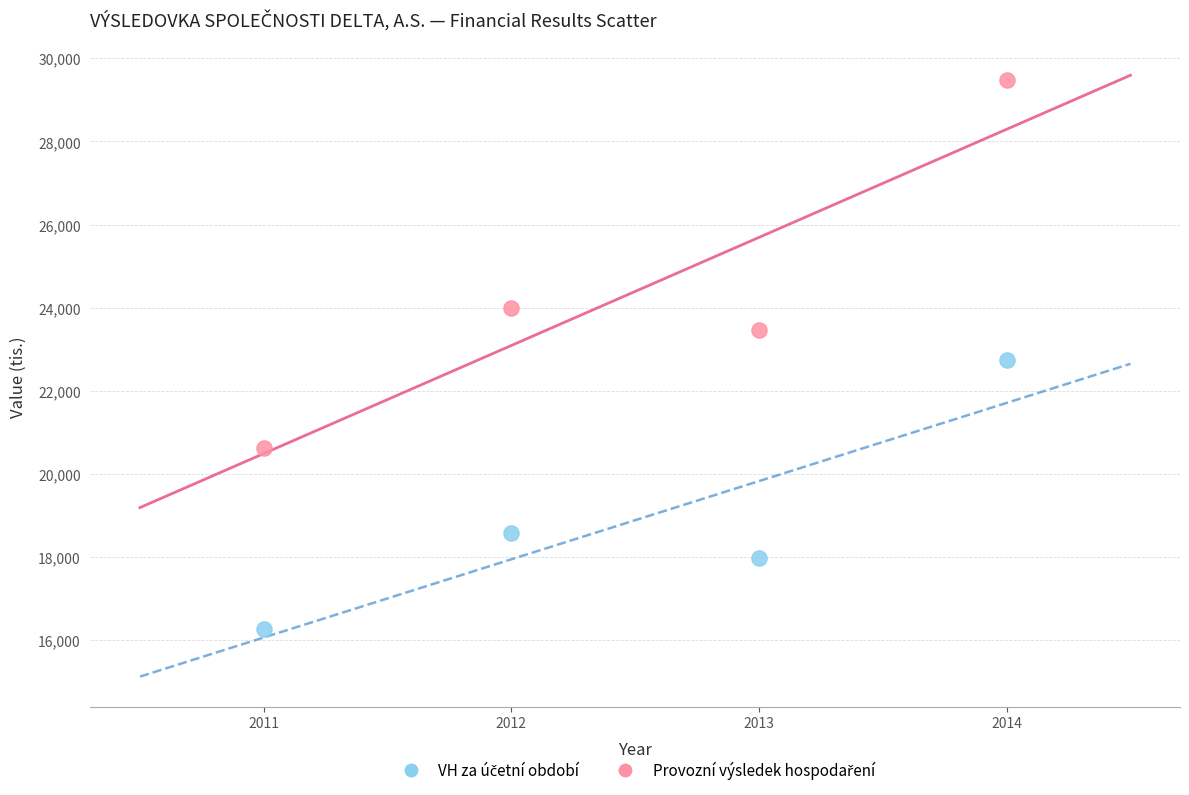

What is the X range (max minus min) for the scatter plot?

3.0